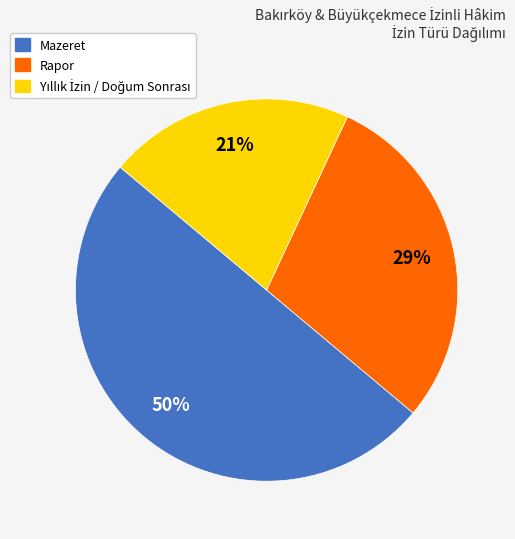

What is the largest slice in the pie chart?

Mazeret